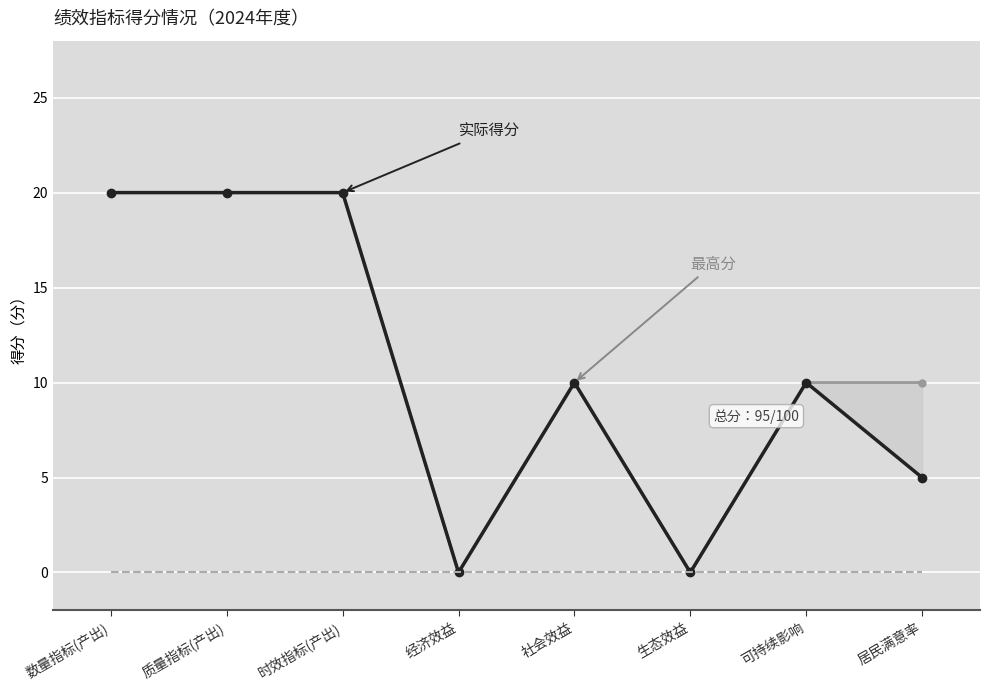

Where does the 最高分 series first go above 10?

数量指标(产出)